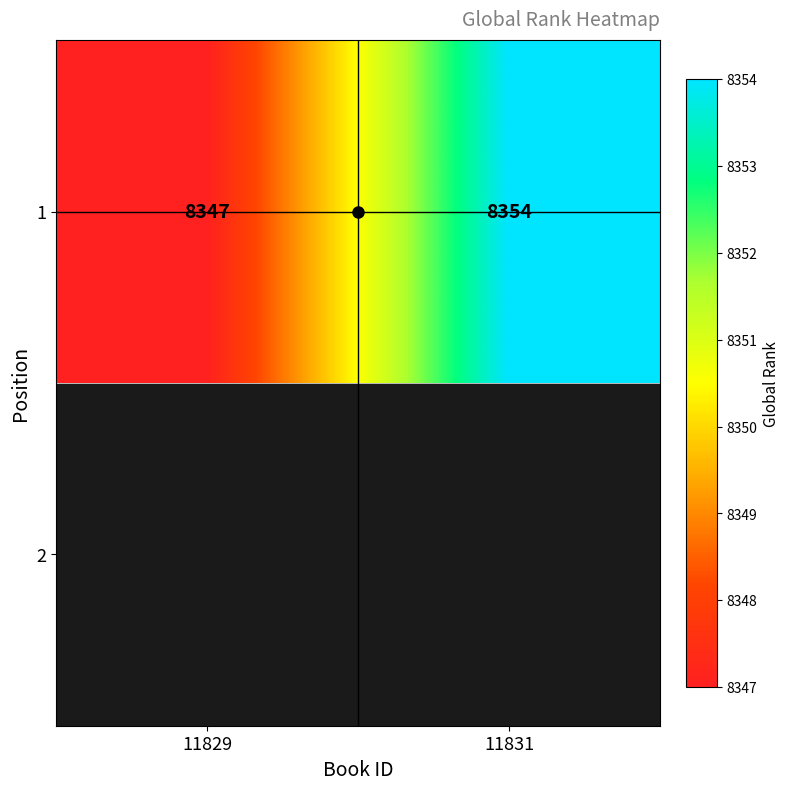

The chart shows a value of 8354 at 11831. True or false?

True